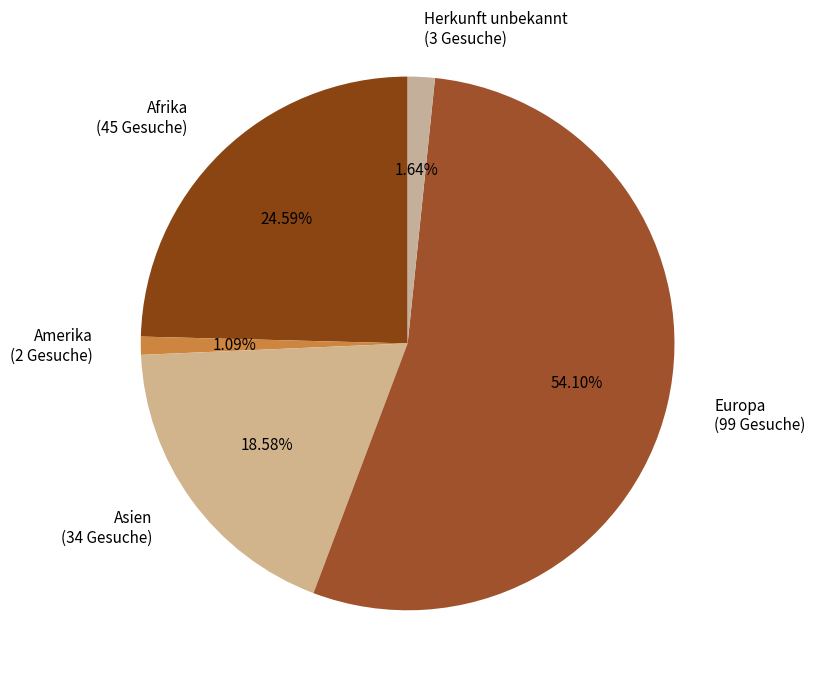

What portion of the pie excludes Herkunft unbekannt?

98.4%